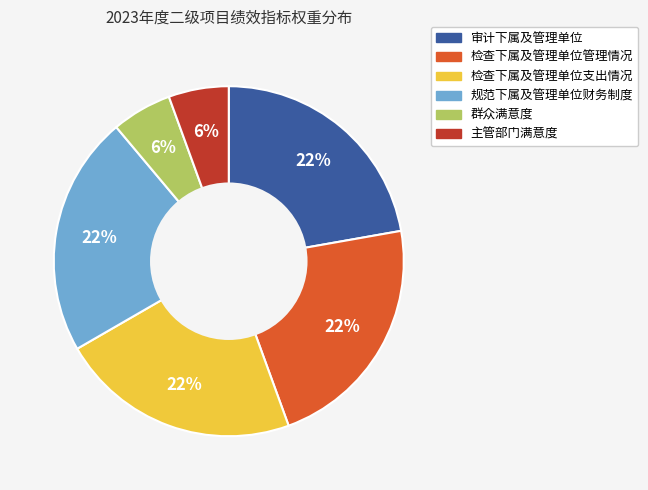

How many slices are in this pie chart?

6